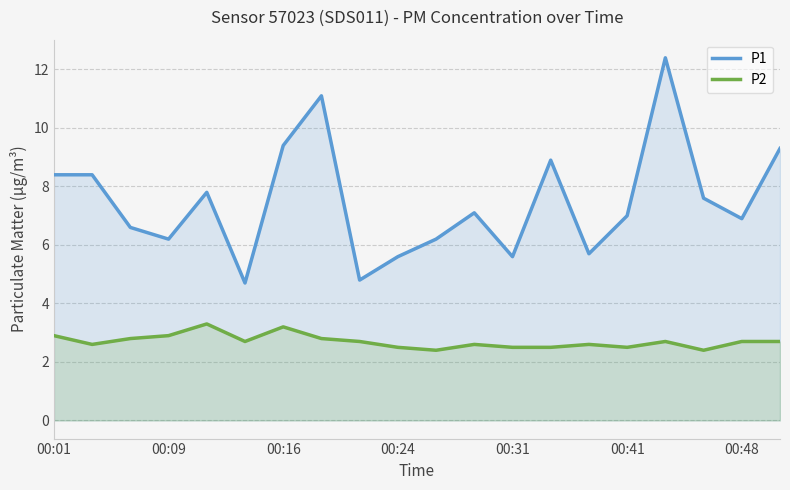

At which category does P1 reach its first local valley?

00:09